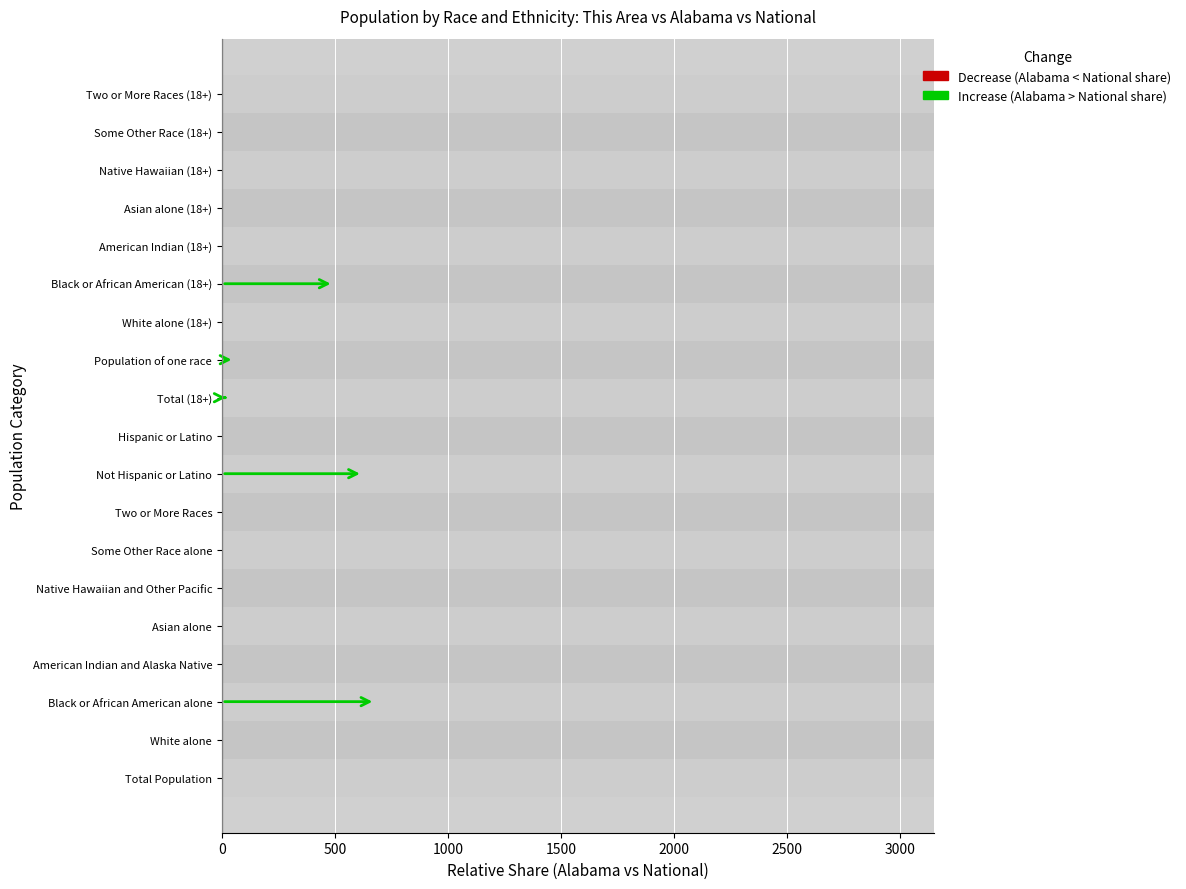

How many bars are there in total?

19